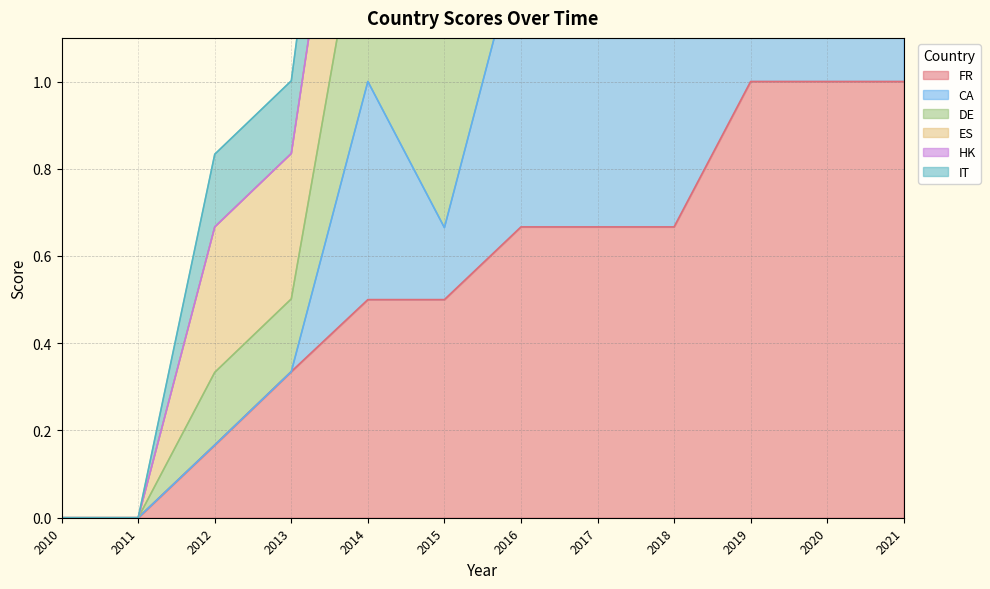

Is it true that FR equals 0.5 at 2014?

True